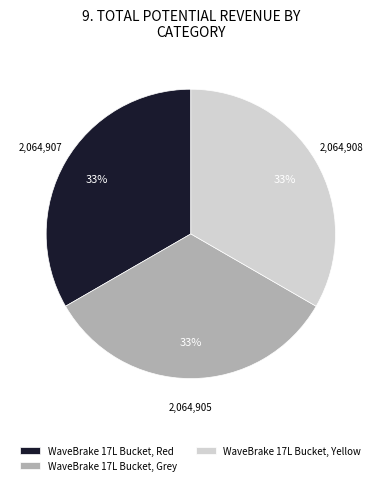

Does any single category account for the majority?

No